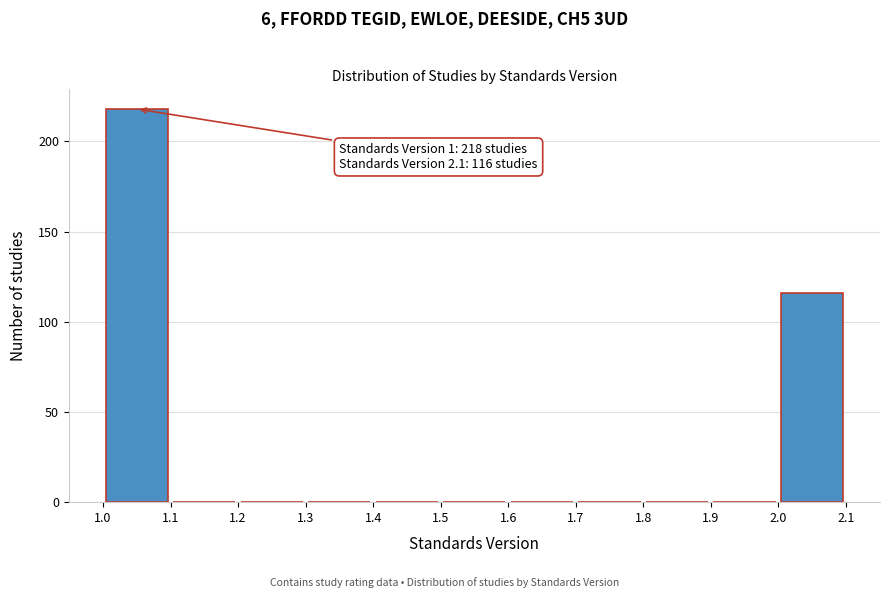

Which range on the x-axis has the tallest bar?

1.0 to 1.1